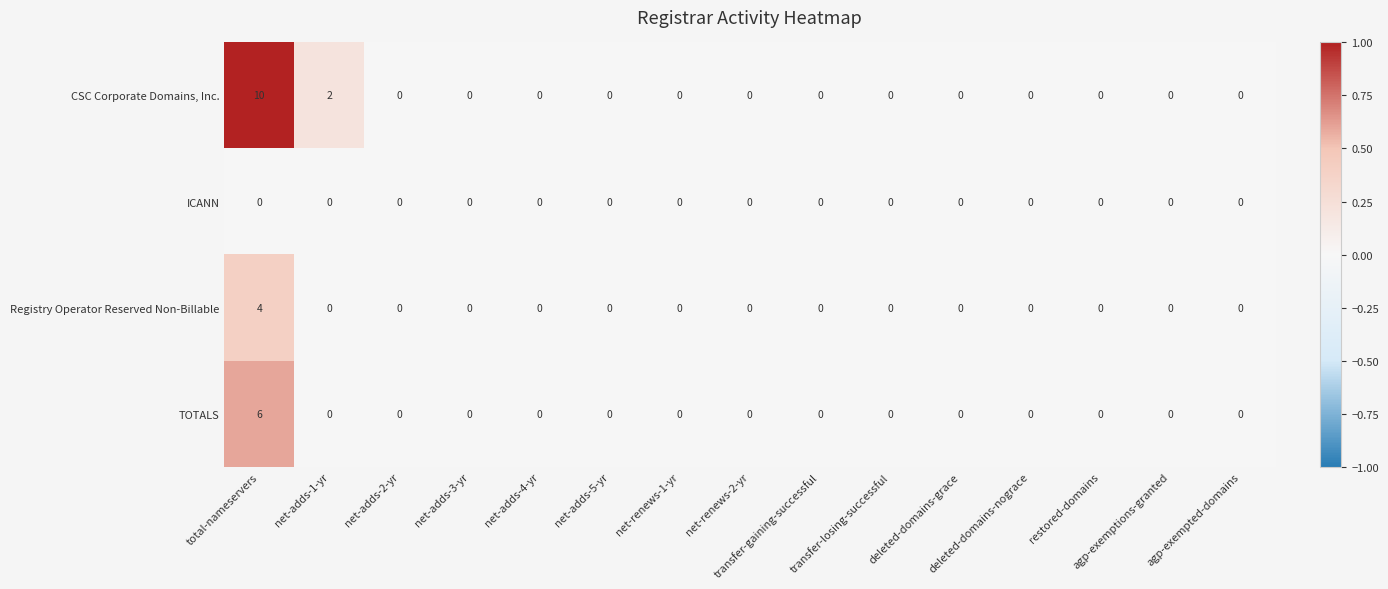

Which series has the widest spread of values?

CSC Corporate Domains, Inc.